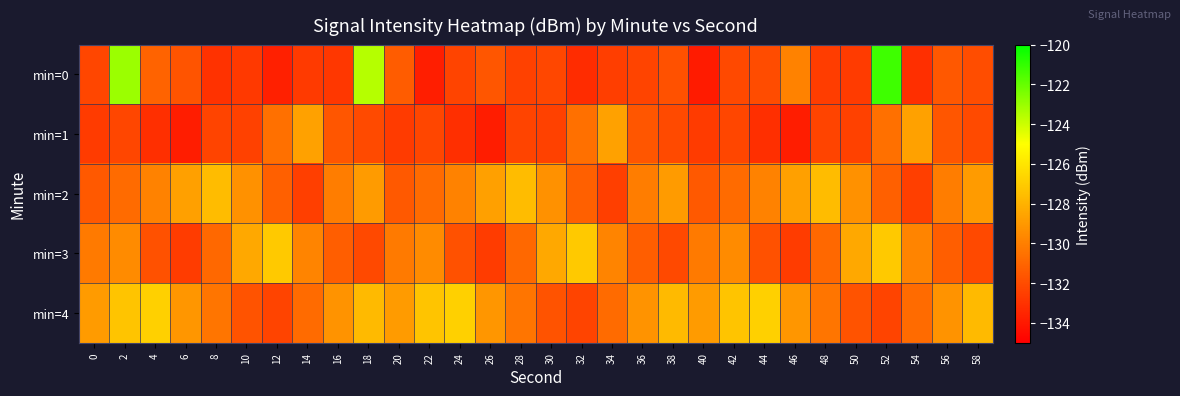

Between 10 and 18, which series saw the biggest shift?

min=0